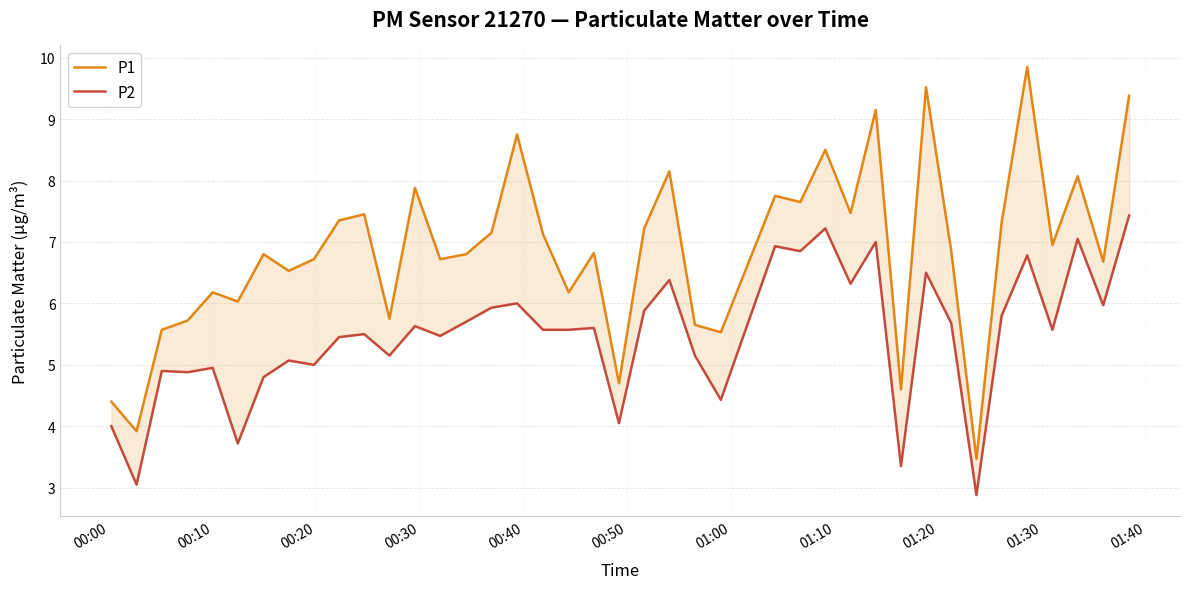

What is the highest value of the P2 series?

7.4